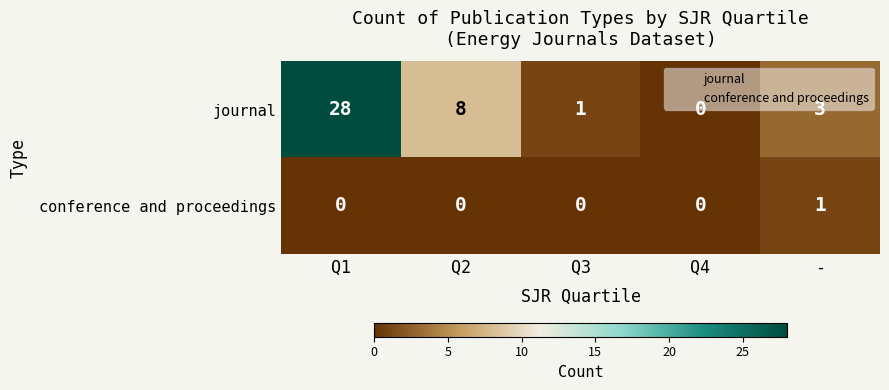

List the series in order of their overall mean, lowest first.

conference and proceedings, journal